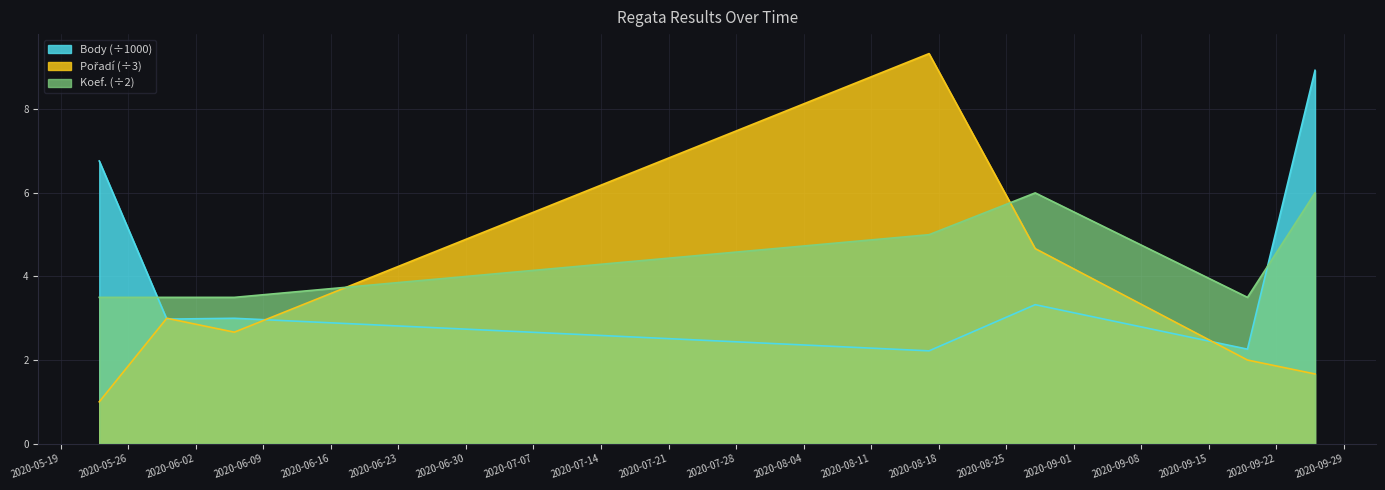

What is the difference between the highest and lowest values at 2020-08-17?

7.1